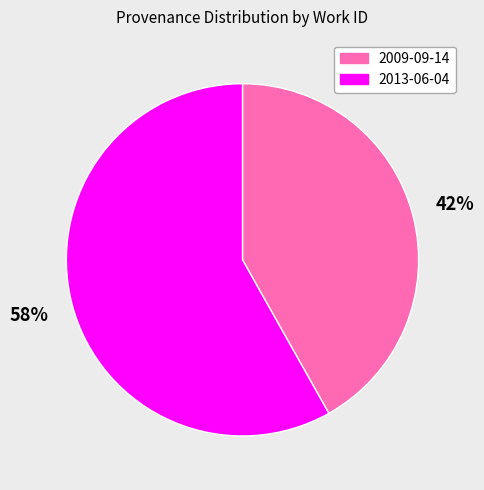

True or false: 2009-09-14 accounts for 42% of the total.

True